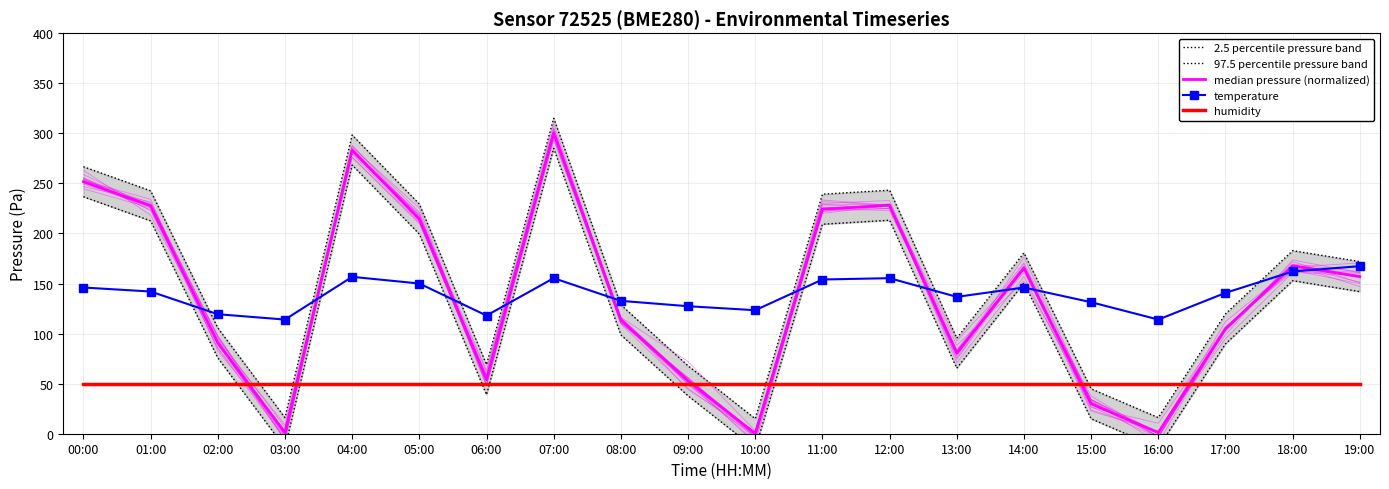

What is the total value across all series at 07:00?

1105.3